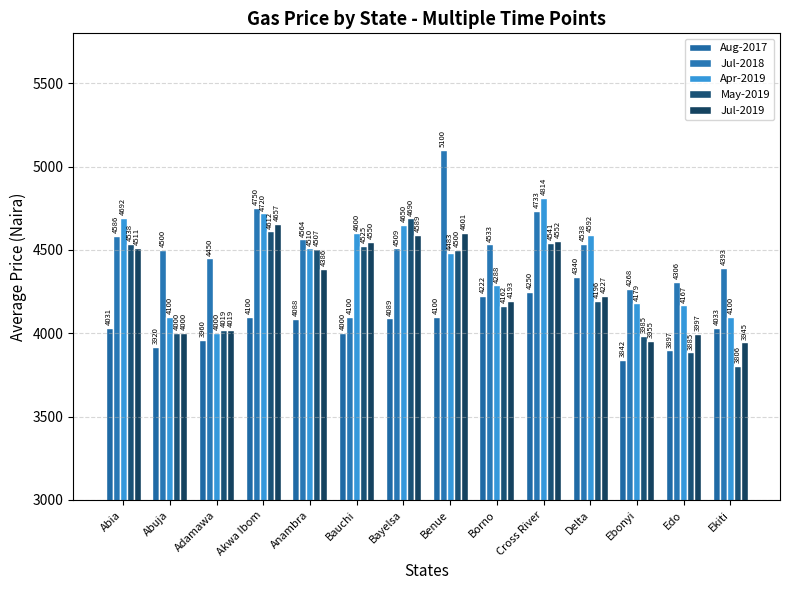

What is the spread (max minus min) of values at Bayelsa?

601.1